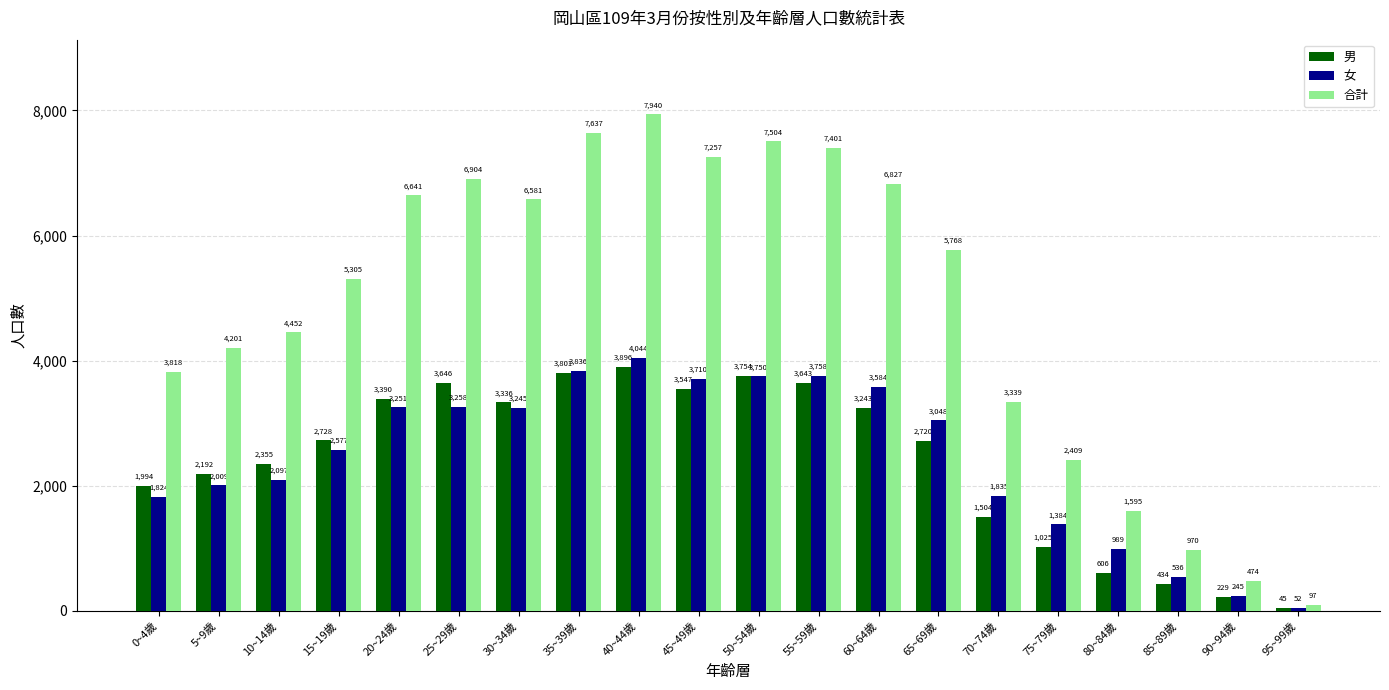

Where is 男 nearest to the value 1970?

0~4歲